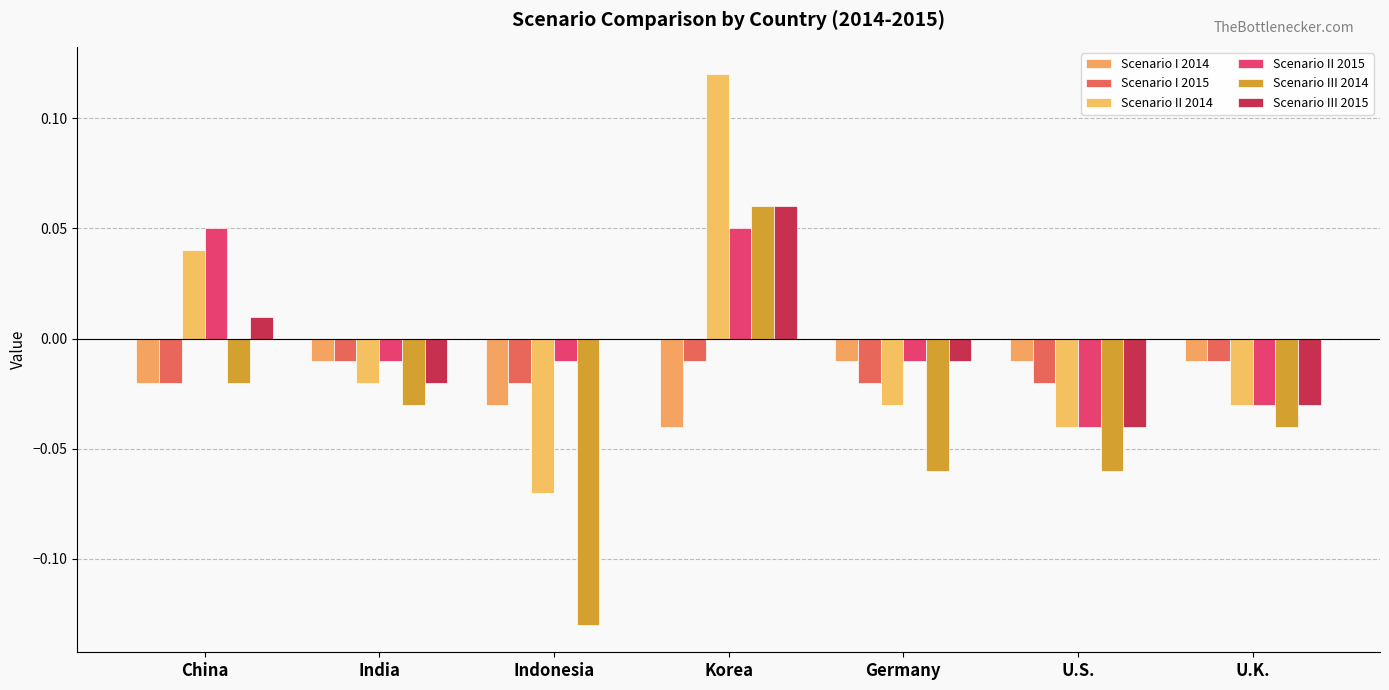

At which label does Scenario III 2015 first exceed 0?

China